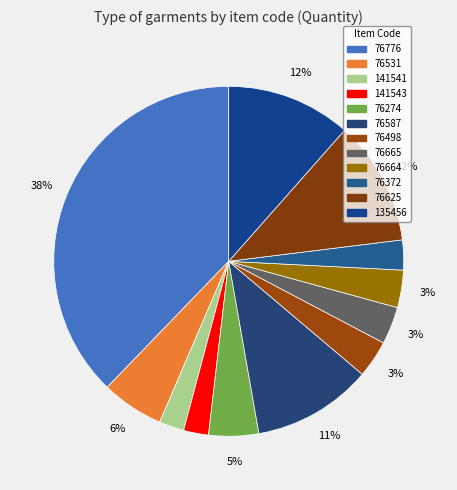

To the nearest percent, what is the average slice percentage?

8%